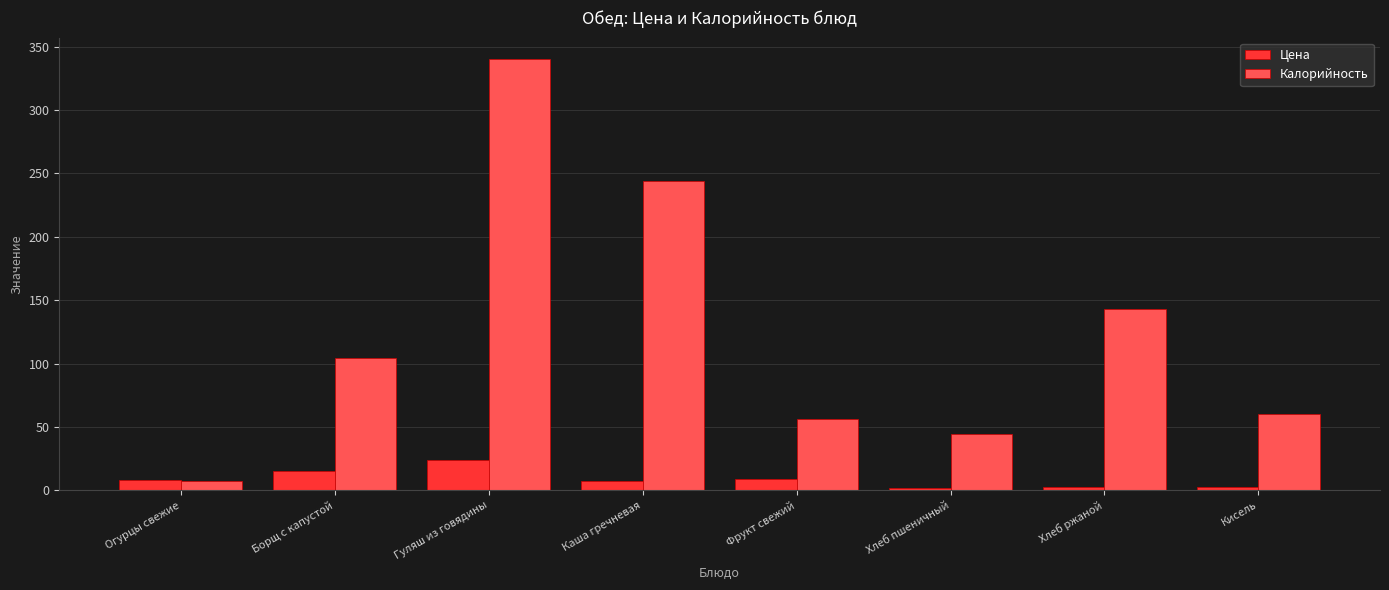

Rank the series at Хлеб пшеничный from lowest to highest value.

Цена, Калорийность